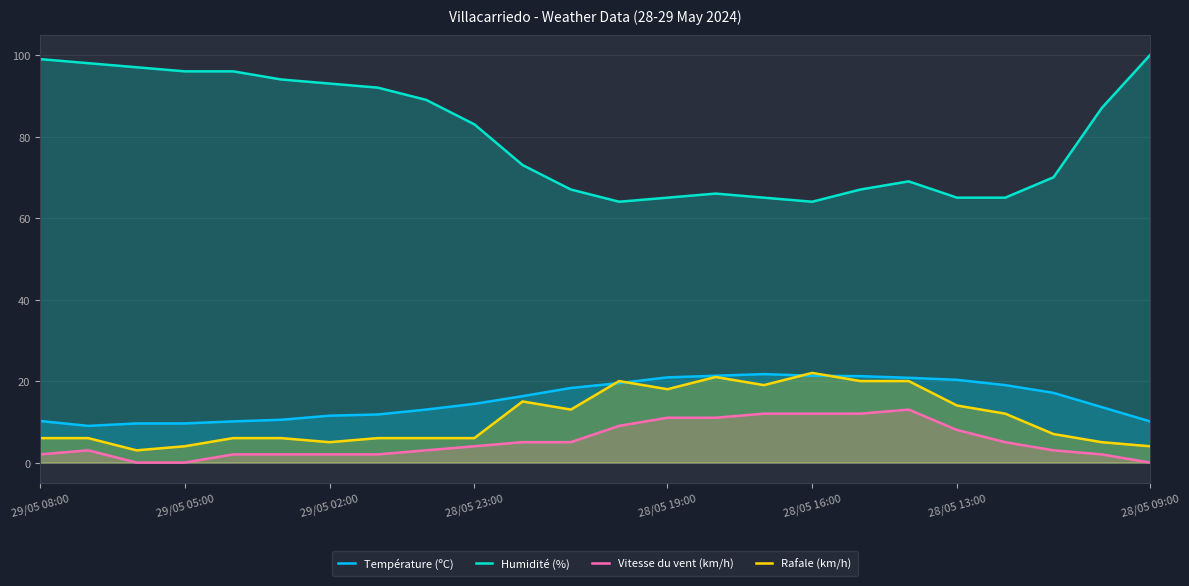

True or false: Vitesse du vent (km/h) has a value of 16.1 at 28/05 19:00.

False